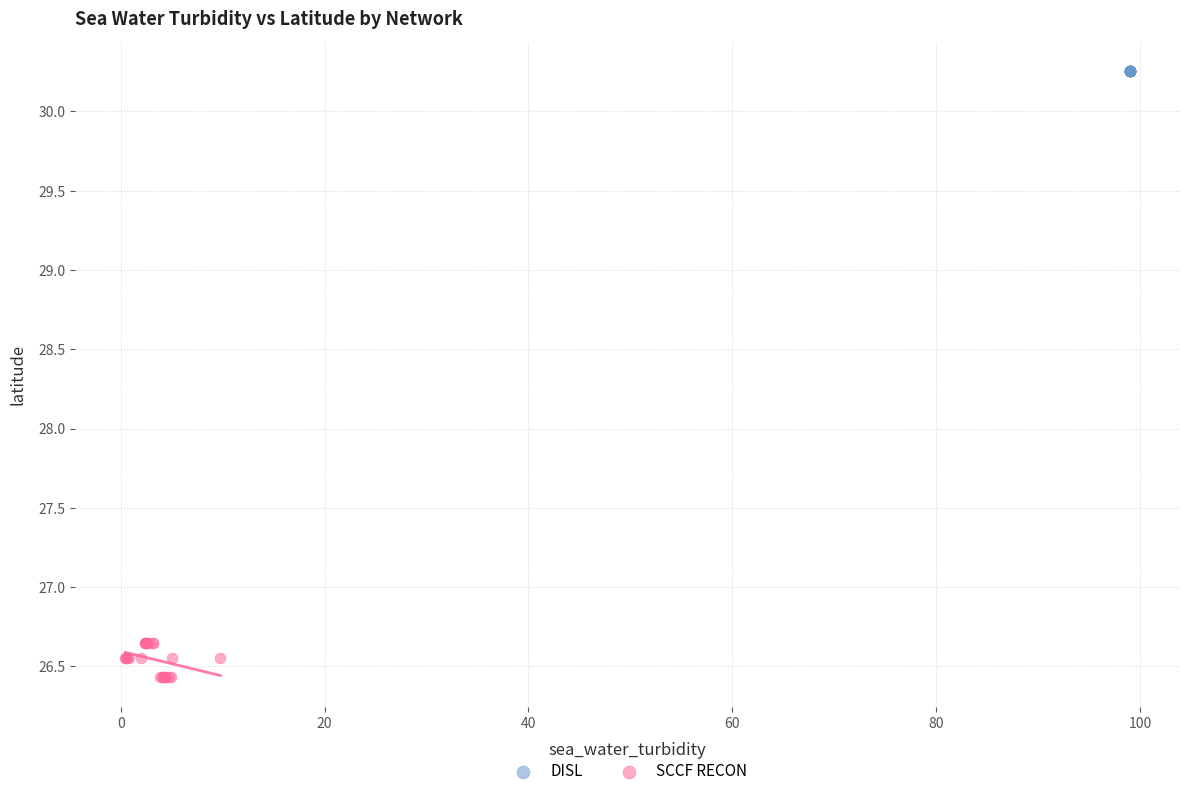

Which series reaches the maximum Y coordinate?

DISL